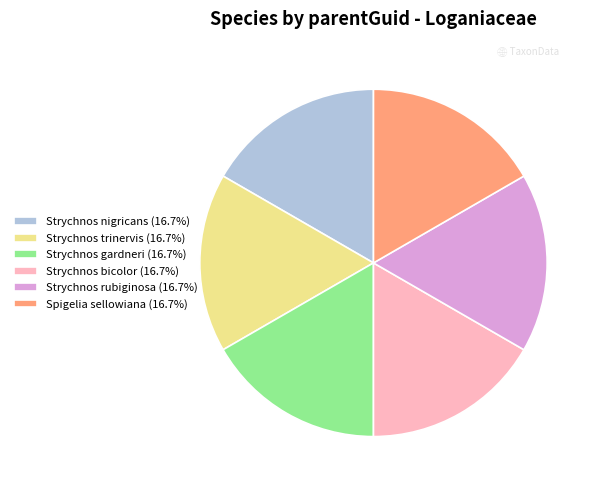

How many segments does this pie chart have?

6